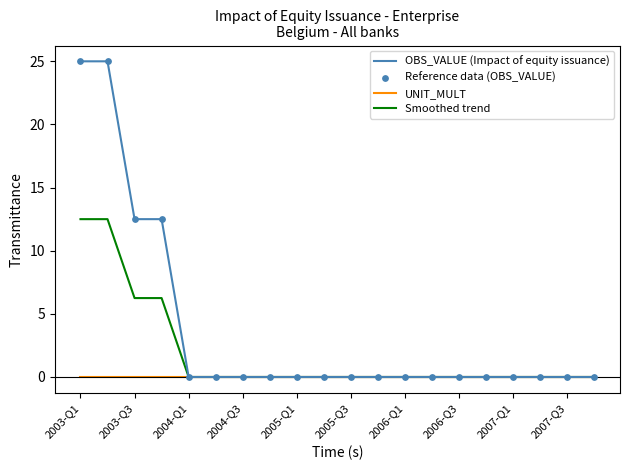

Which series has the largest total across all categories?

OBS_VALUE (Impact of equity issuance)